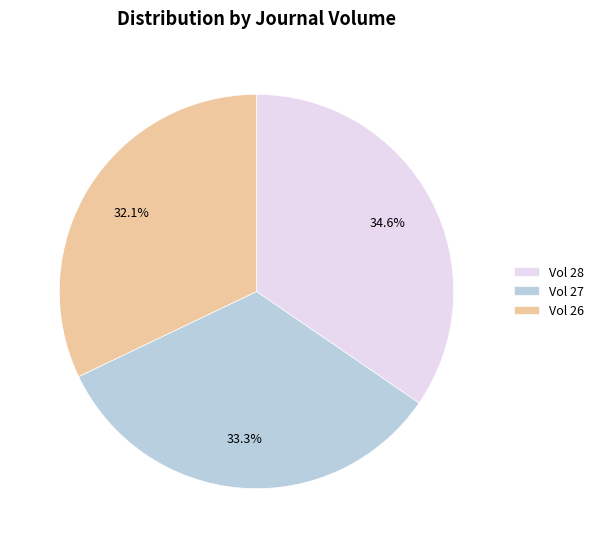

Is there a majority slice in this chart?

No